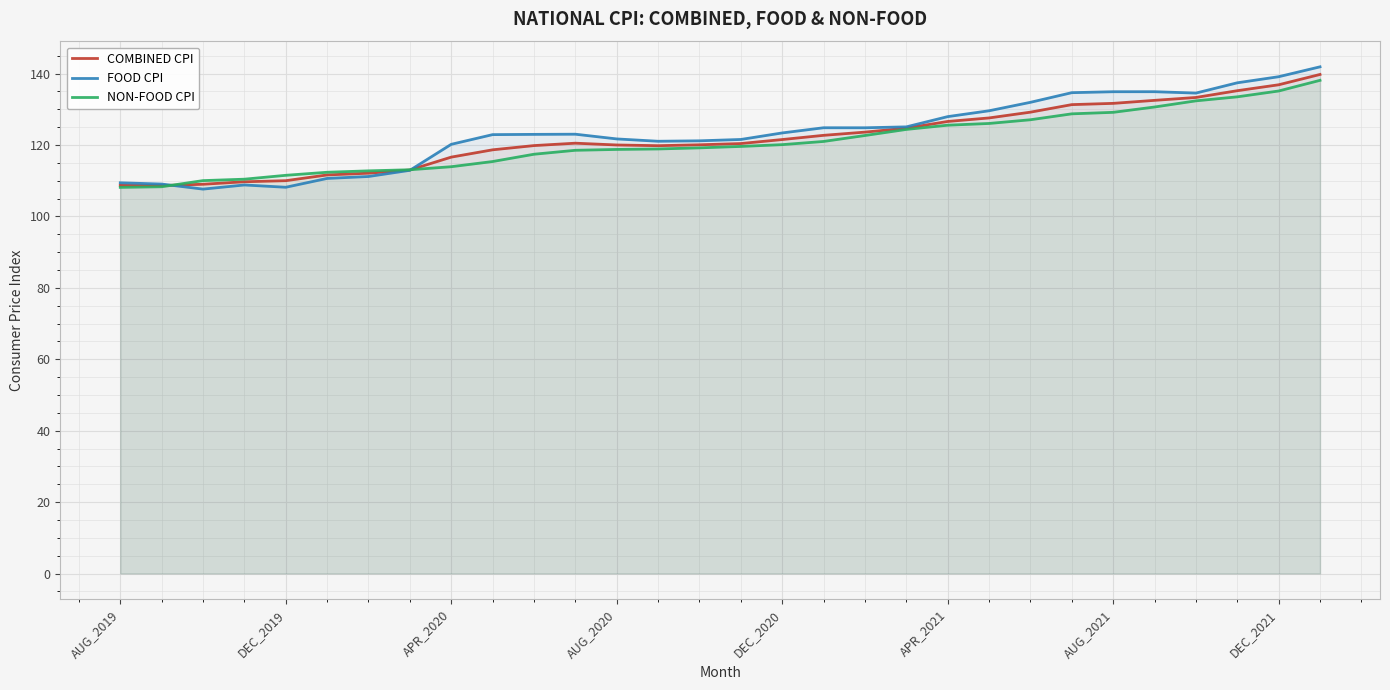

What is the maximum value shown in the chart?

141.9